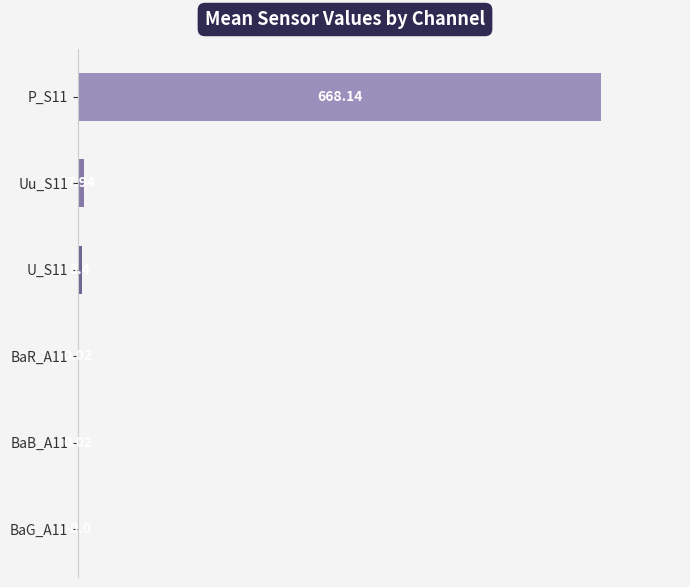

What is the sum of the values at BaR_A11 and U_S11?

5.4